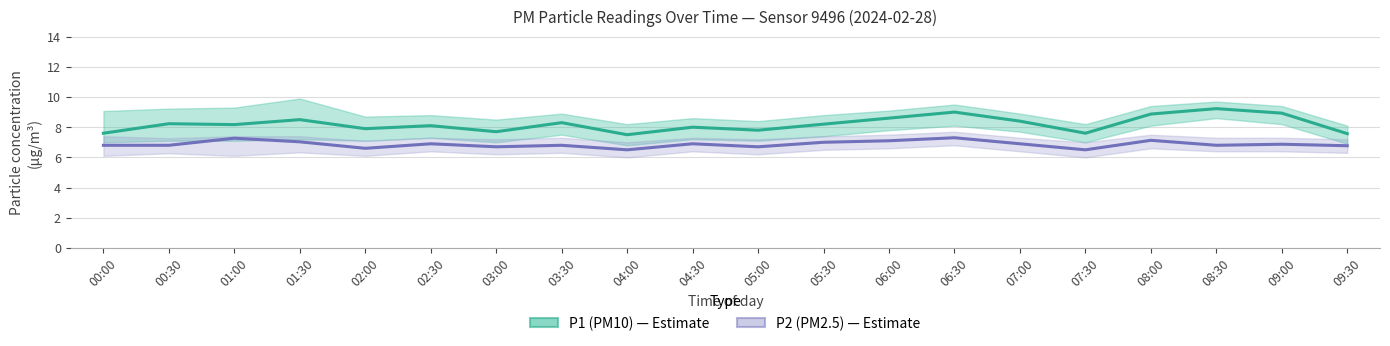

At how many categories does at least one series exceed 8?

12